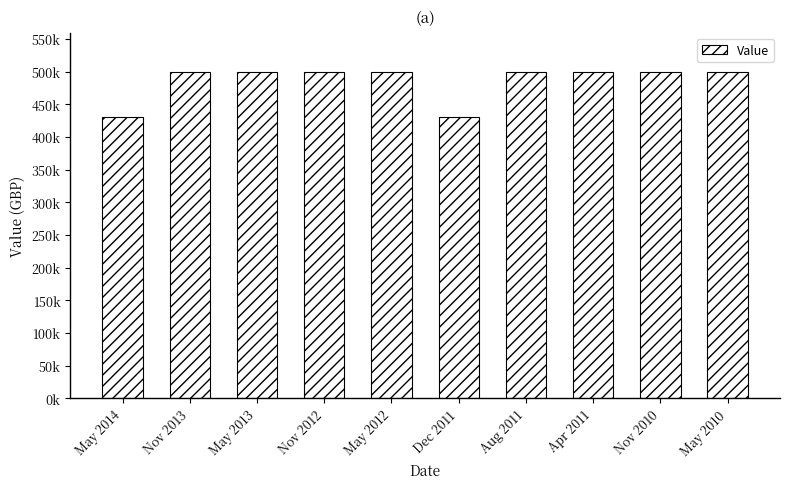

What is the smallest value displayed?

430000